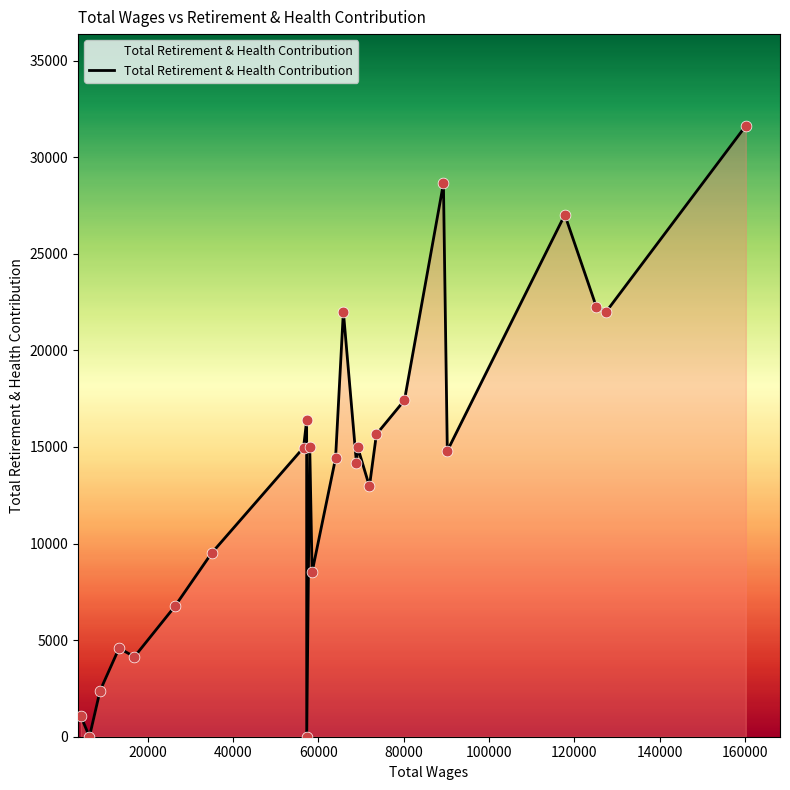

What is the difference between the maximum and minimum values?

31627